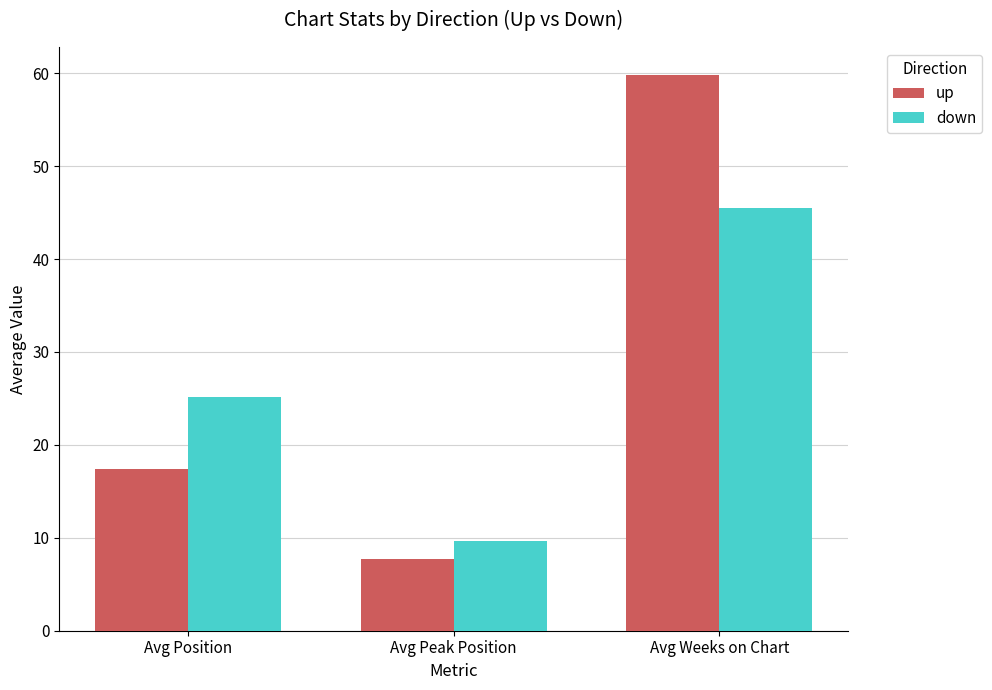

The down series shows 9.6 at Avg Peak Position. True or false?

True